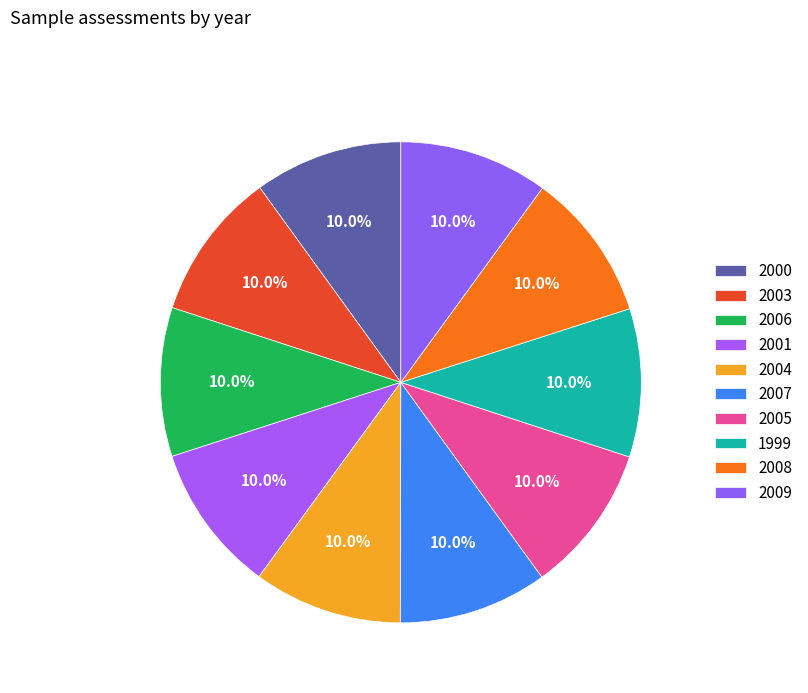

Is it true that 2004 is 10% of the pie?

True